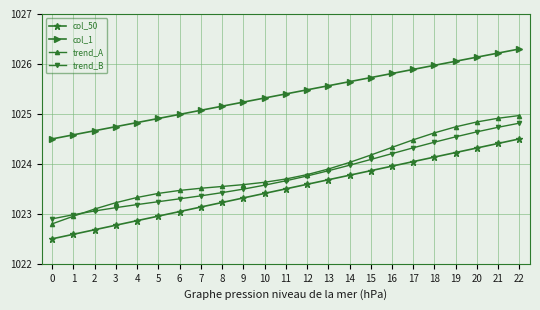

At which label does col_50 first exceed 1023?

6